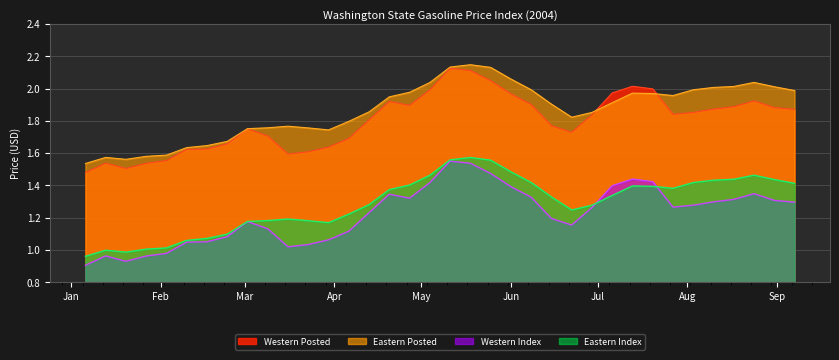

True or false: Eastern Posted and Western Posted cross at least once.

True